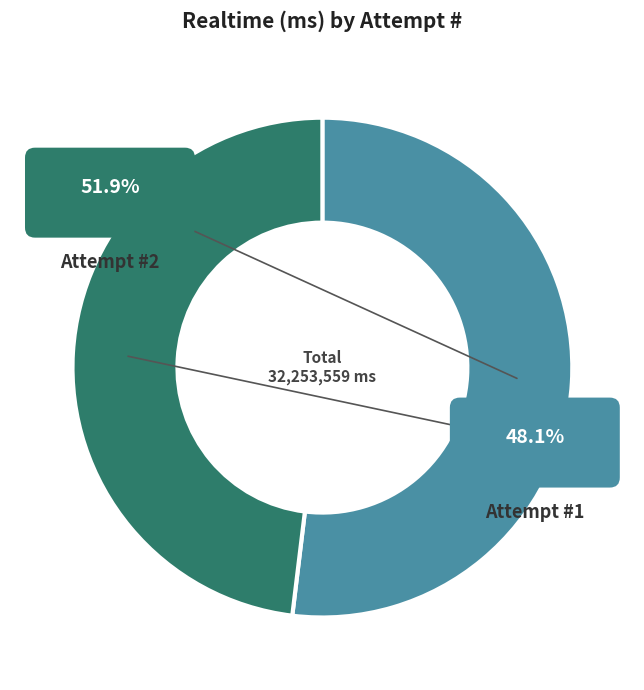

What is the smallest slice in the pie chart?

Attempt #1